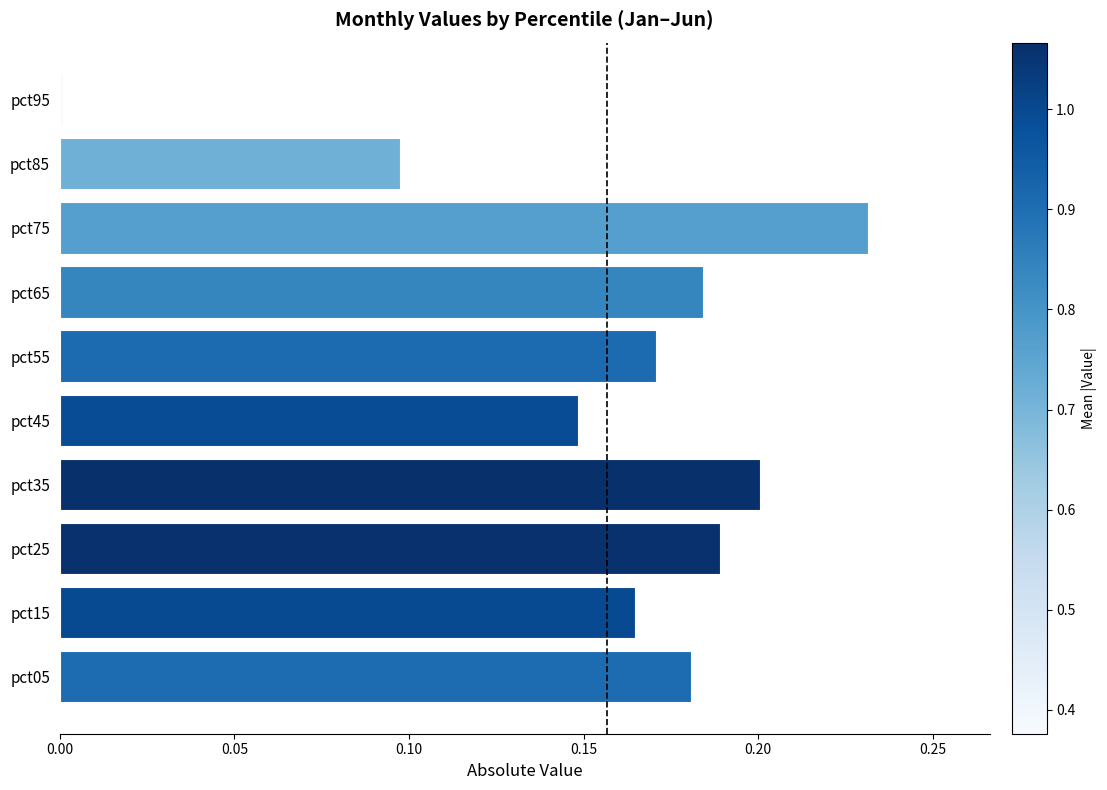

Is it true that the value at pct05 is 0.3?

False